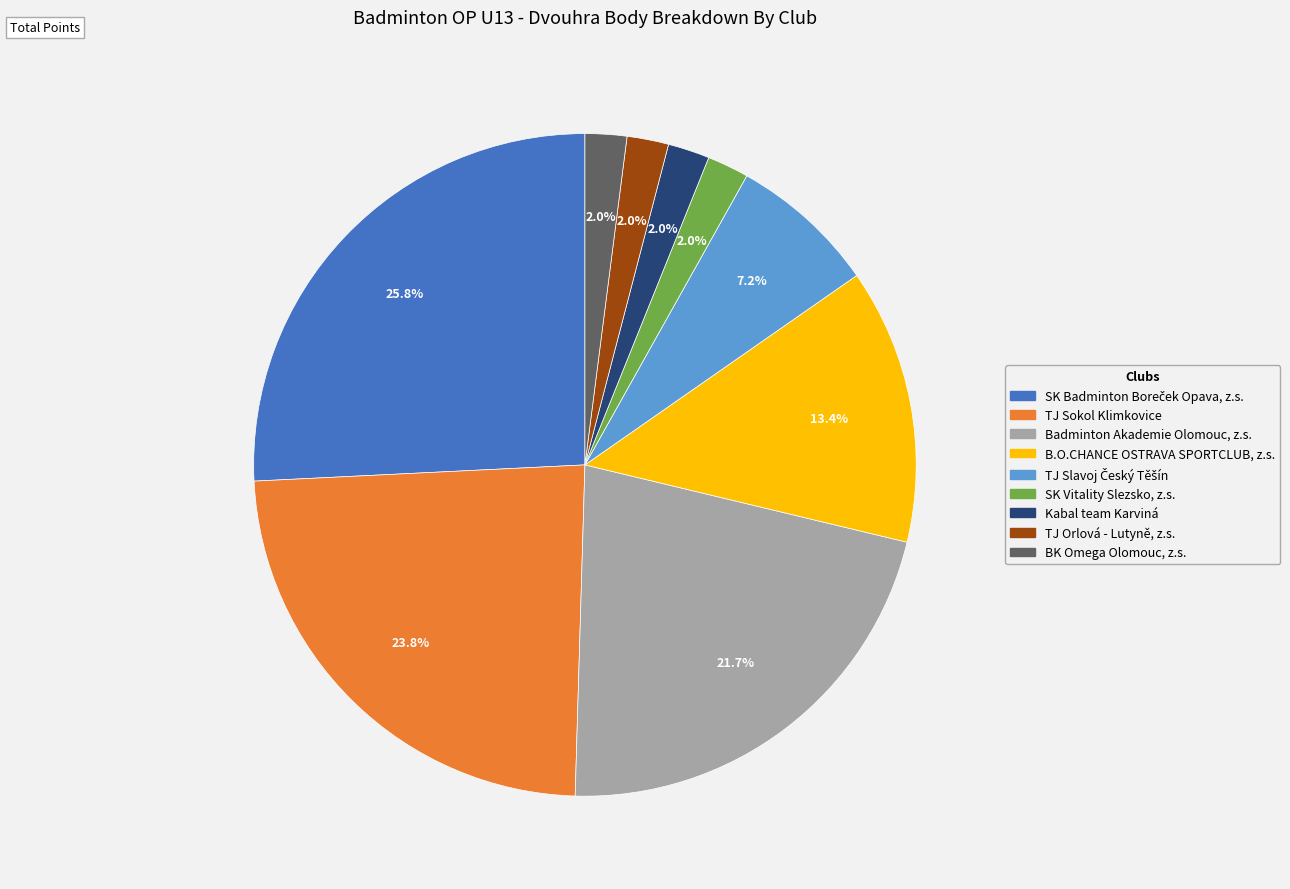

Does BK Omega Olomouc, z.s. represent more than half of the total?

No